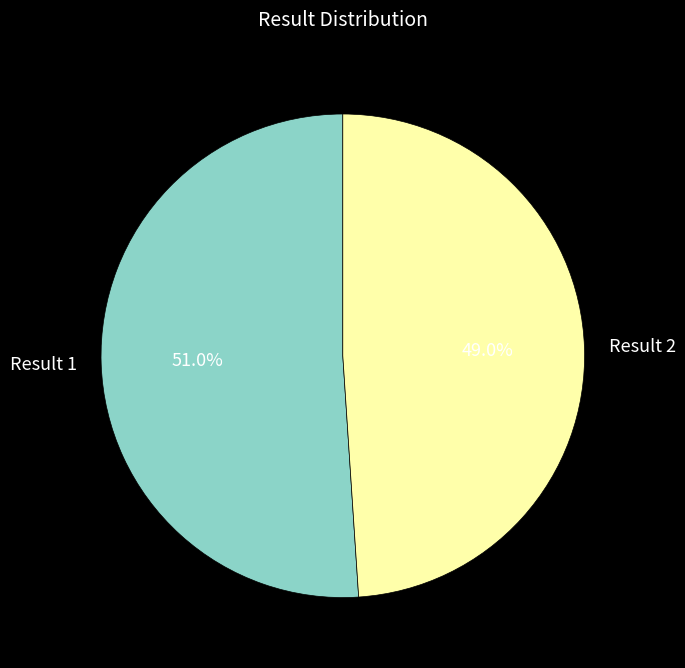

Is it true that Result 1 is 51% of the pie?

True